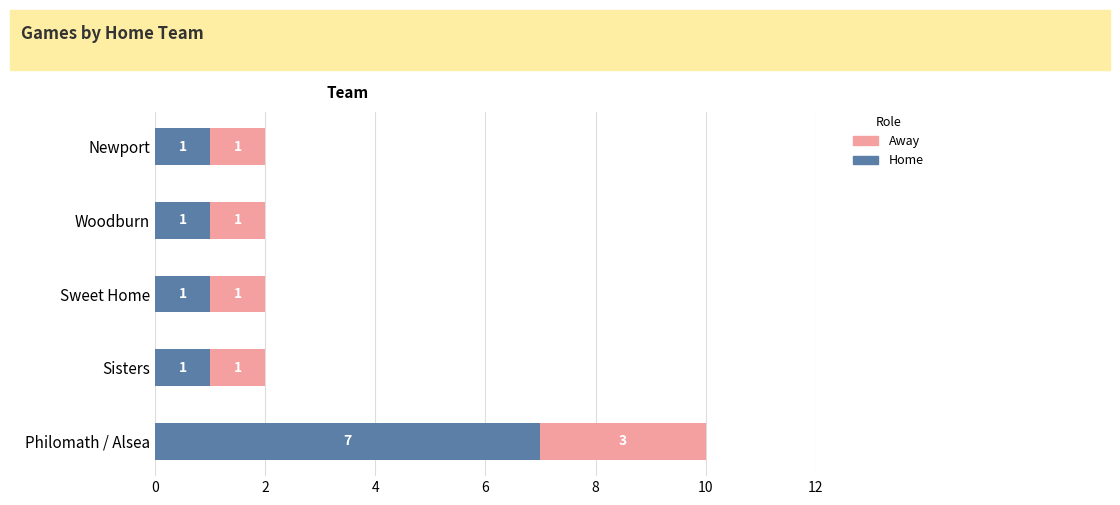

What is the difference between the maximum and minimum values in the Home series?

6